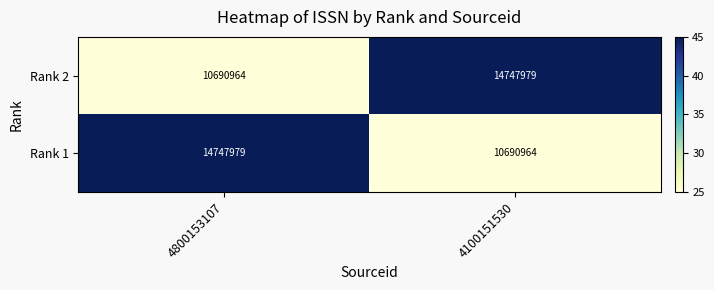

What is the difference between the highest and lowest values at 4800153107?

4057015